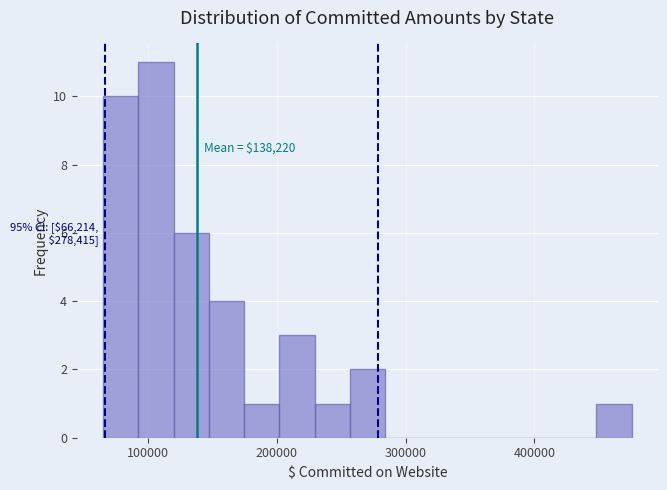

Around what value on the x-axis is the tallest bar? Give the approximate position of its centre, as read against the axis.

110000